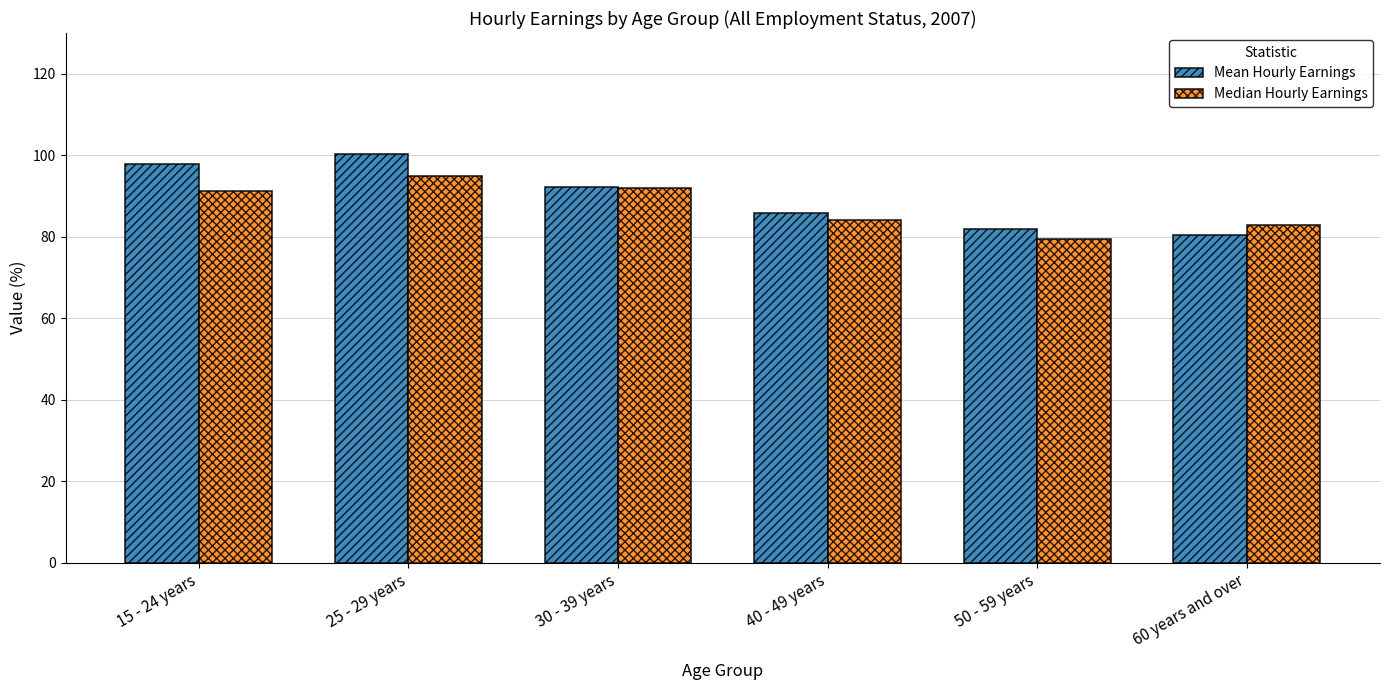

The Median Hourly Earnings series shows 133.7 at 25 - 29 years. True or false?

False